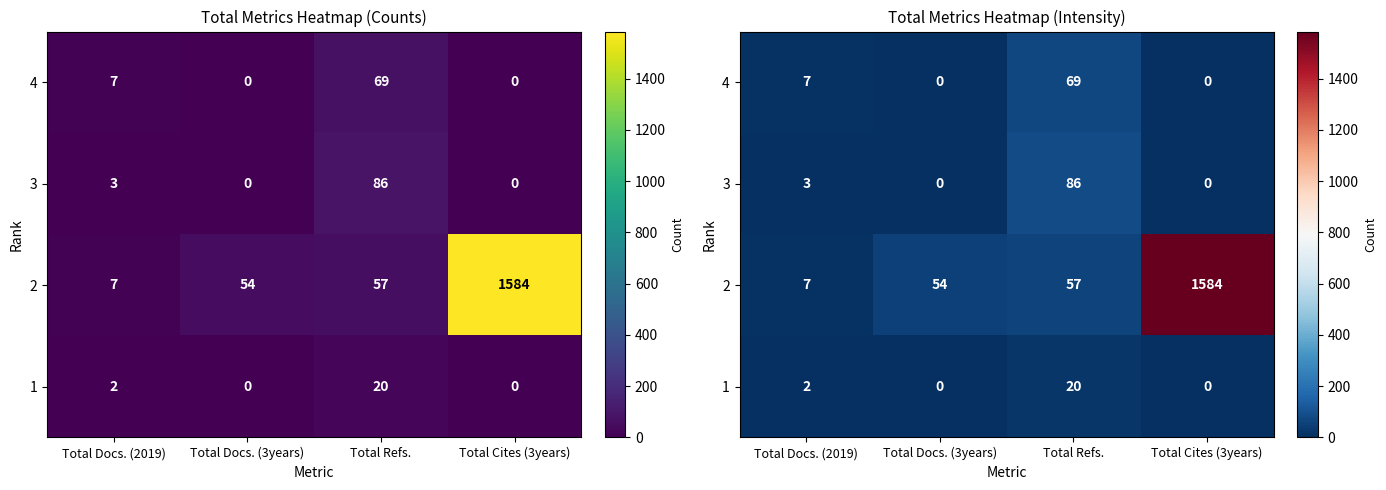

How many values in the 4 series are below 7?

2